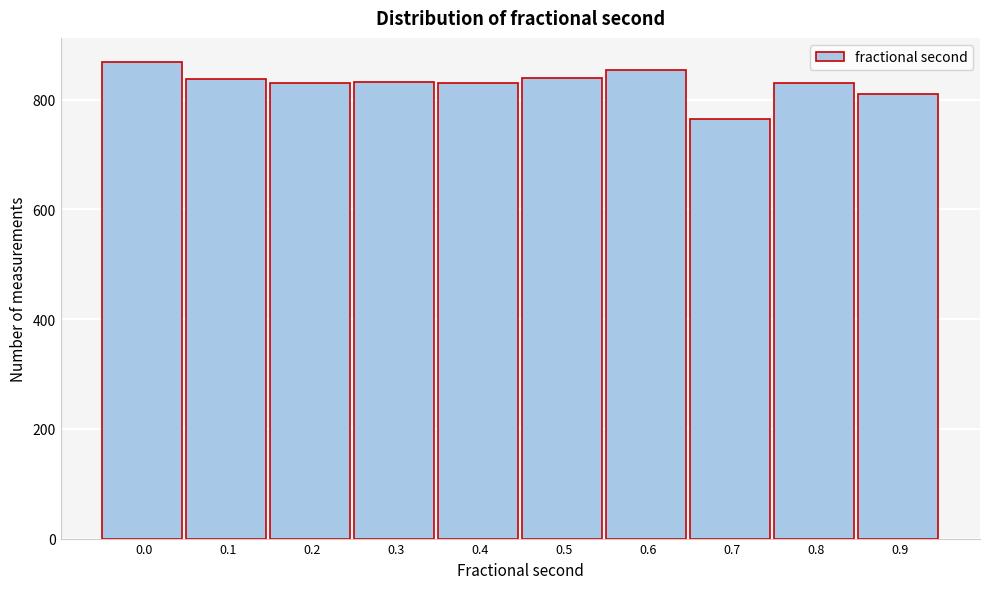

What is the value of the 9th bar from the left?

830